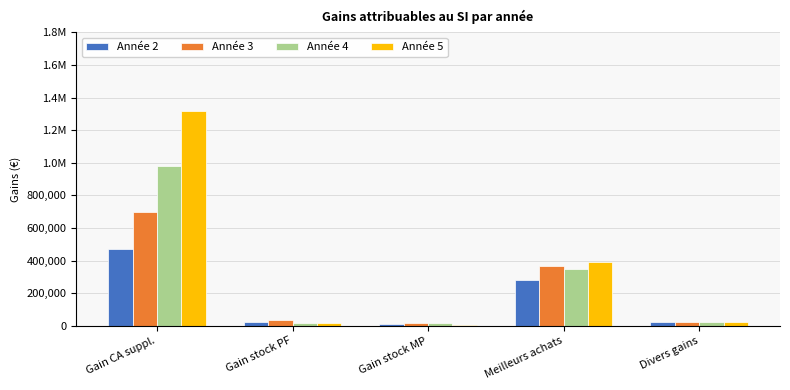

Reading right to left, transcribe all the data shown in this chart.

Année 2: 20000.0	279552.0	9573.7	21540.8	468000.0
Année 3: 25000.0	365281.3	16083.8	36188.6	698880.0
Année 4: 25000.0	350670.0	15011.6	16888.0	978432.0
Année 5: 25000.0	392750.4	6725.2	15131.6	1315012.6